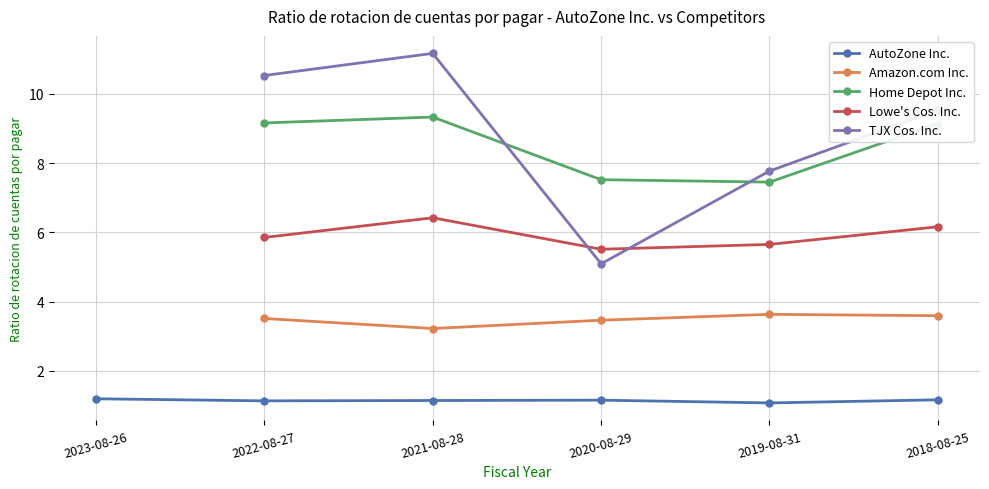

How many lines are shown in the chart?

5